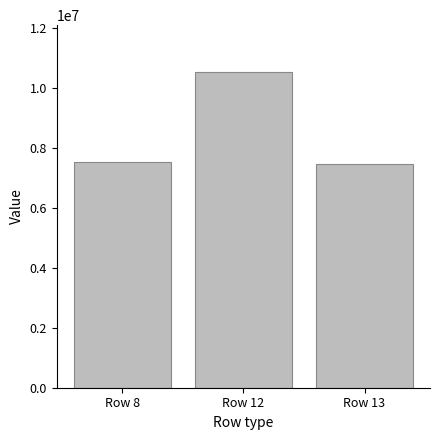

What is the smallest value displayed?

7474258